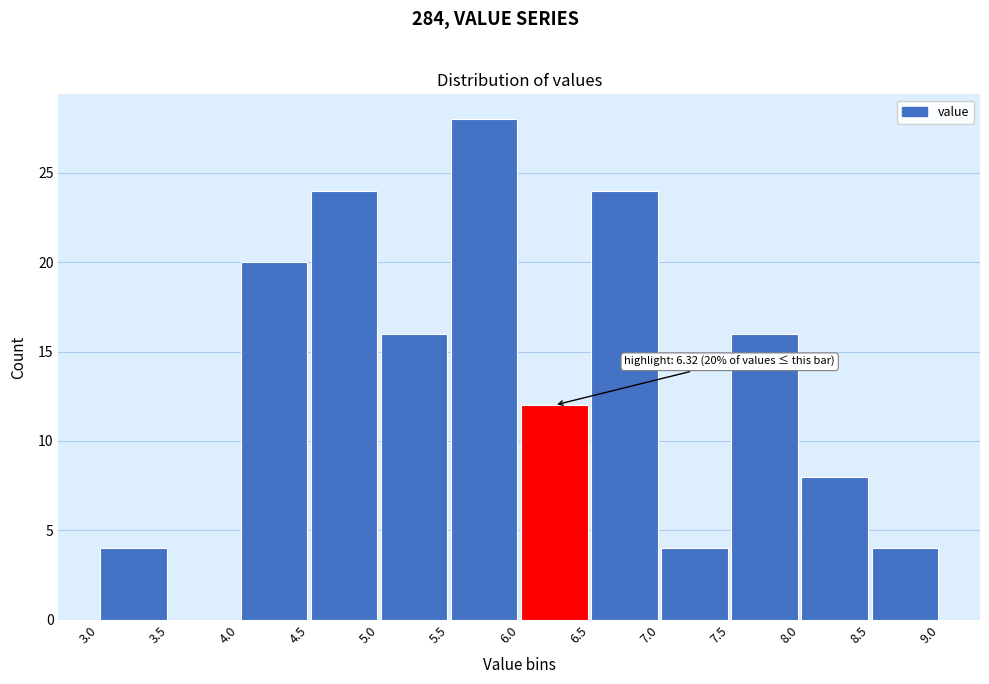

Which range on the x-axis has the tallest bar?

5.5 to 6.0